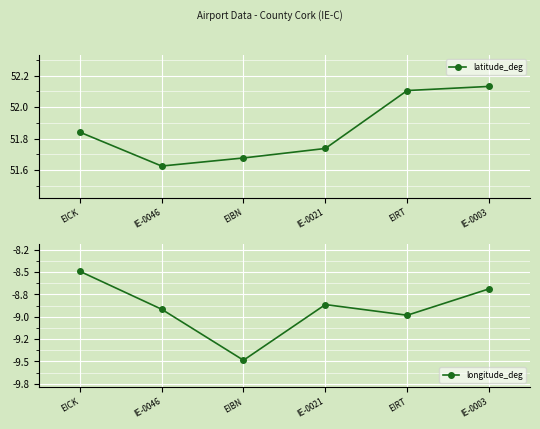

Rank the categories by latitude_deg value from highest to lowest.

IE-0003, EIRT, EICK, IE-0021, EIBN, IE-0046